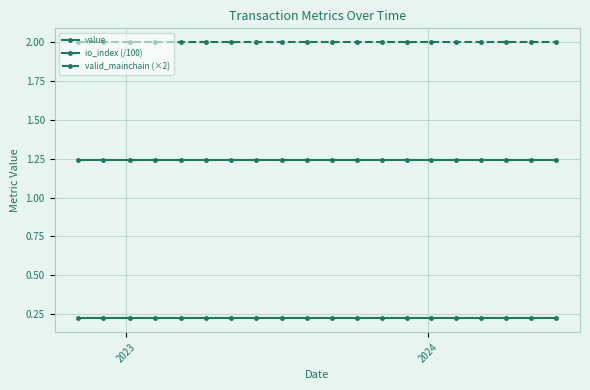

Is this an area chart (filled region under the line)?

No